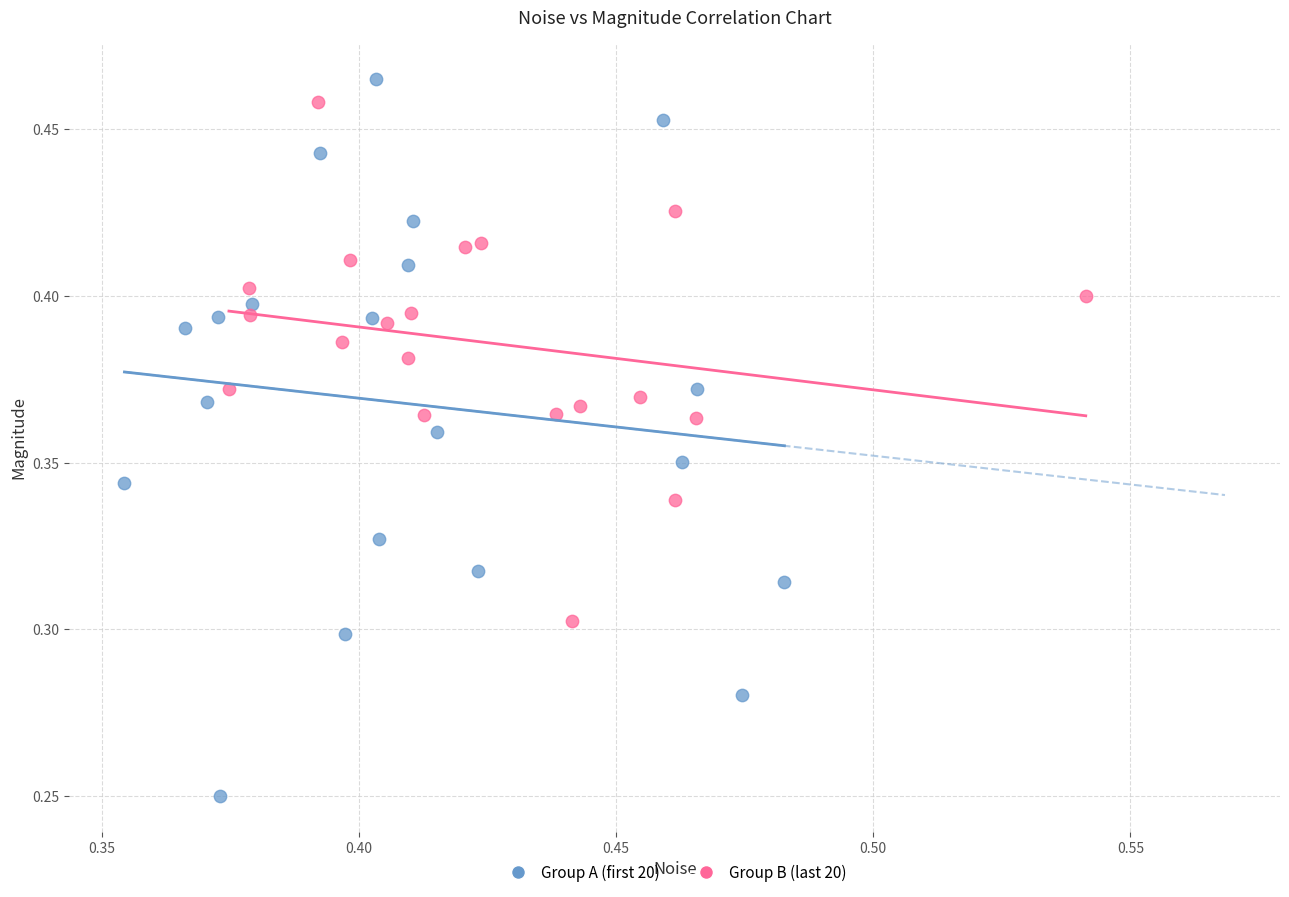

Which series reaches the minimum Y coordinate?

Group A (first 20)